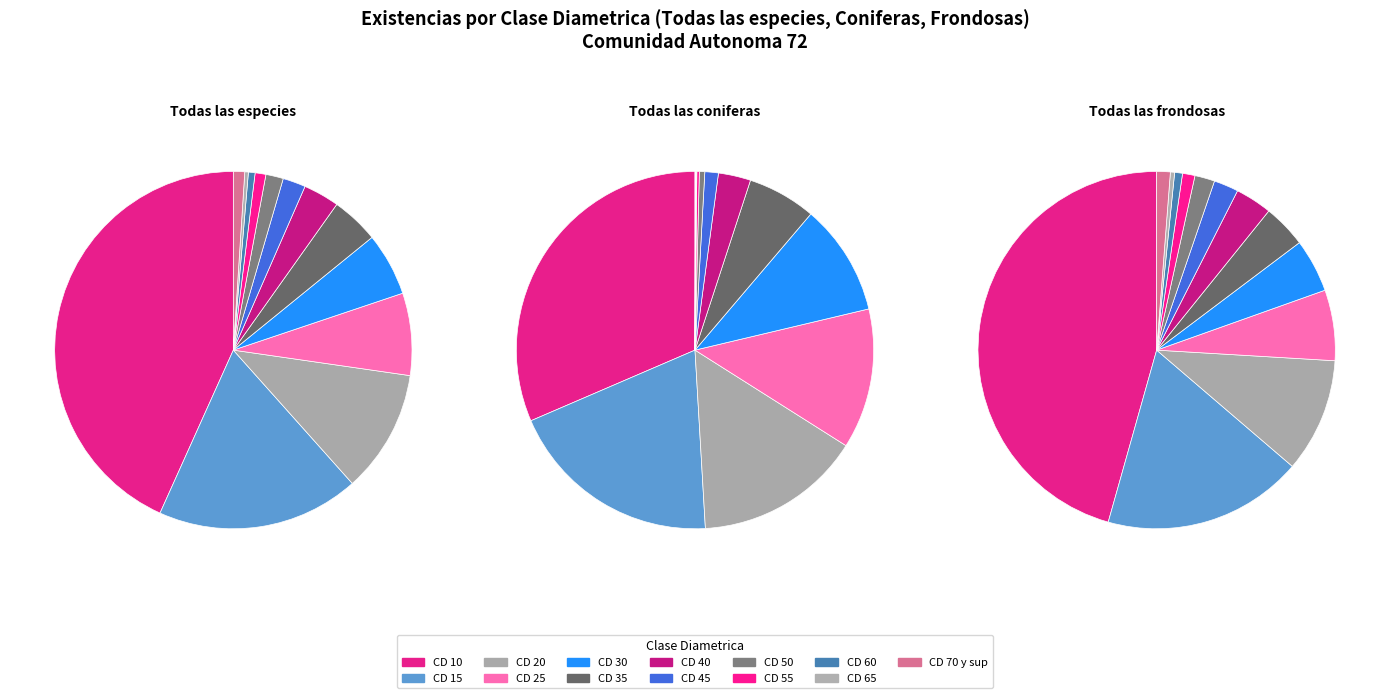

What percentage do C D 25 and C D 15 together represent?

25.8%